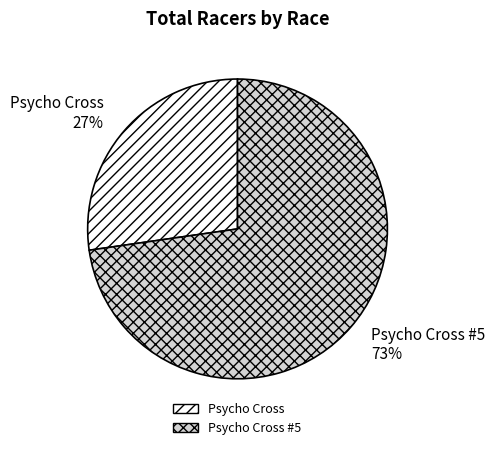

Which category has the biggest portion of the pie?

Psycho Cross #5